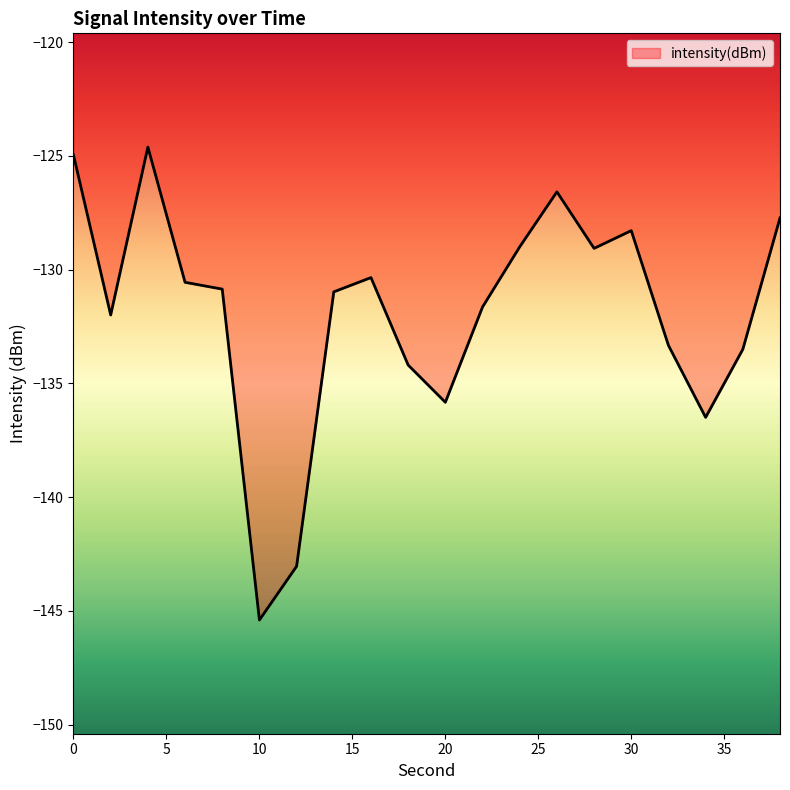

What is the greatest value displayed?

-124.6